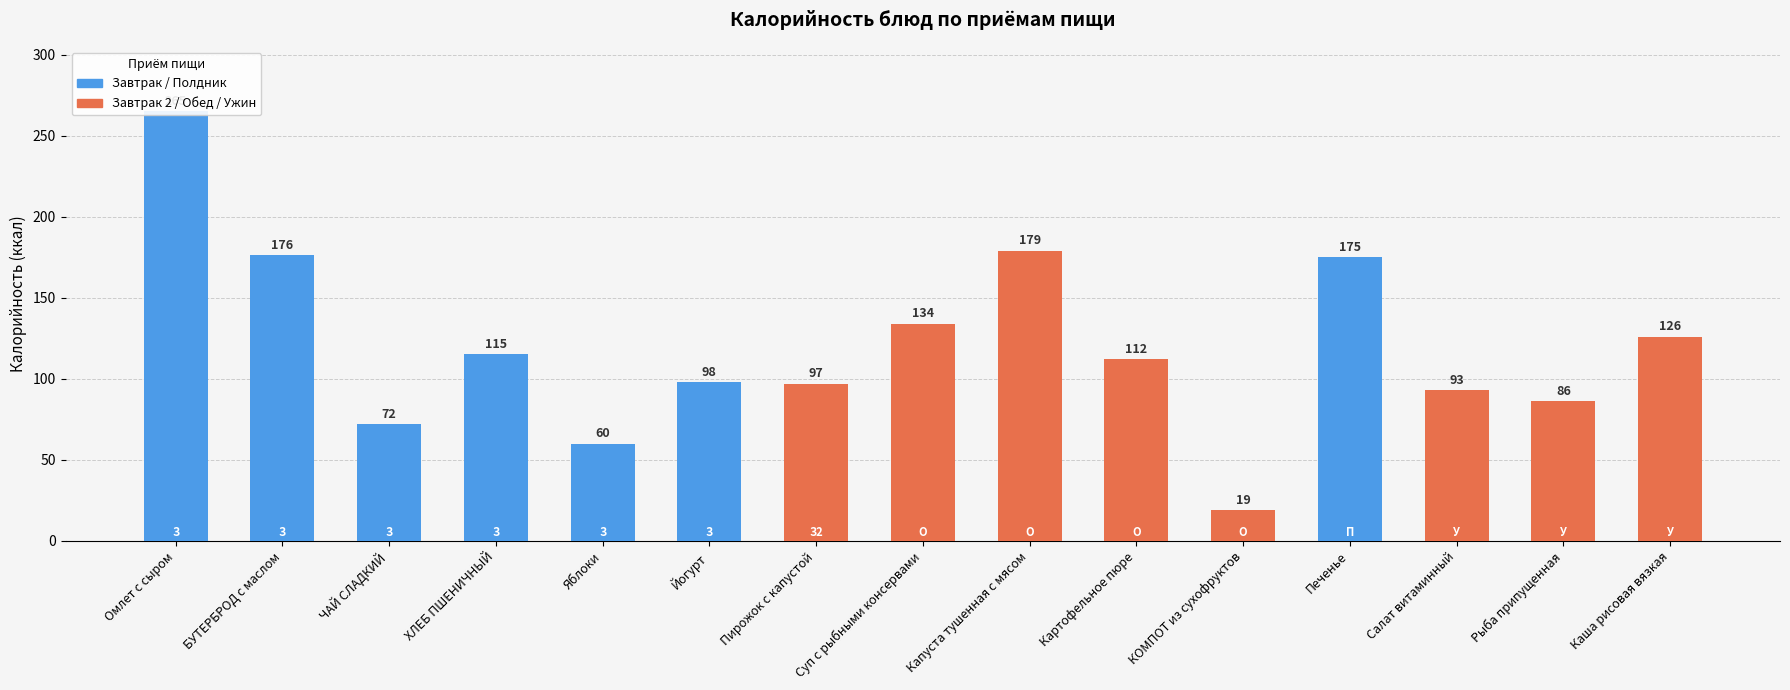

What is the ratio of the value at Суп с рыбными консервами to the value at Картофельное пюре?

1.2